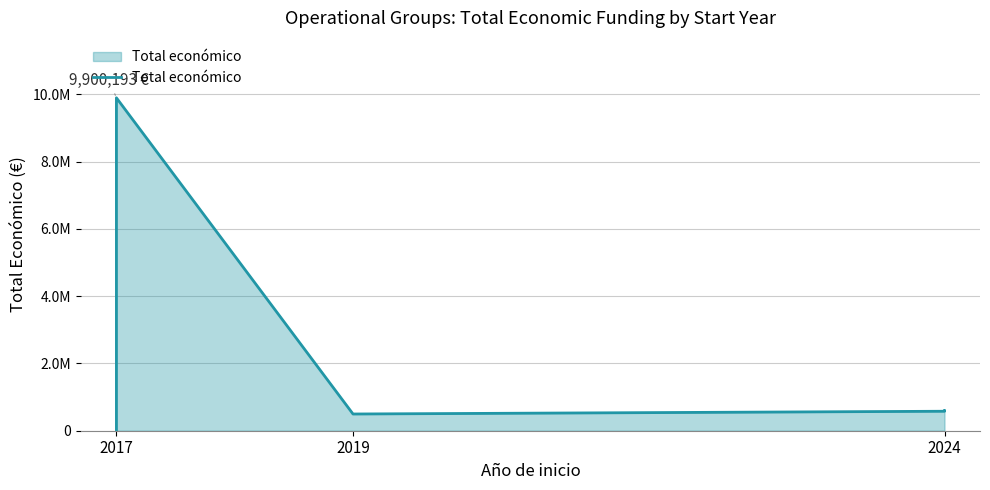

What is the difference between the maximum and minimum values?

9895193